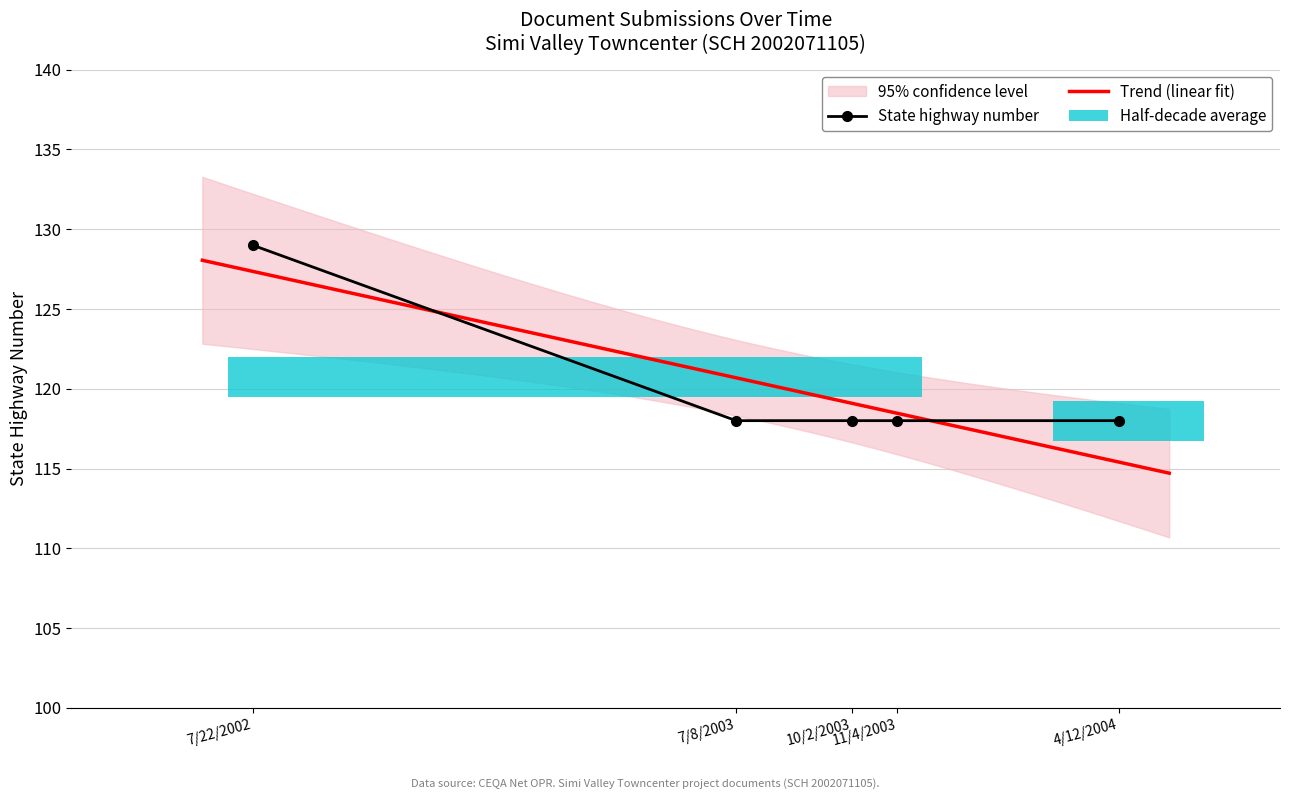

What is the smallest value displayed?

118